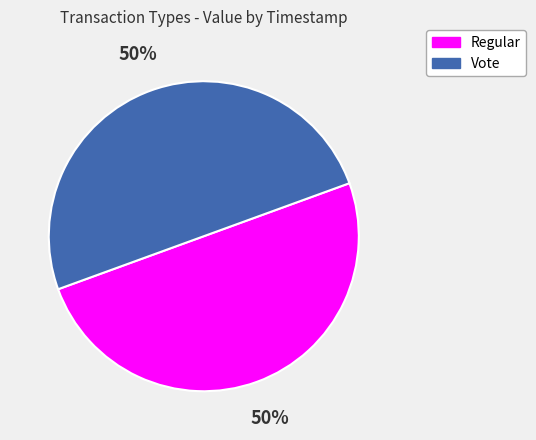

What percentage is the Vote slice, to the nearest percent?

50%